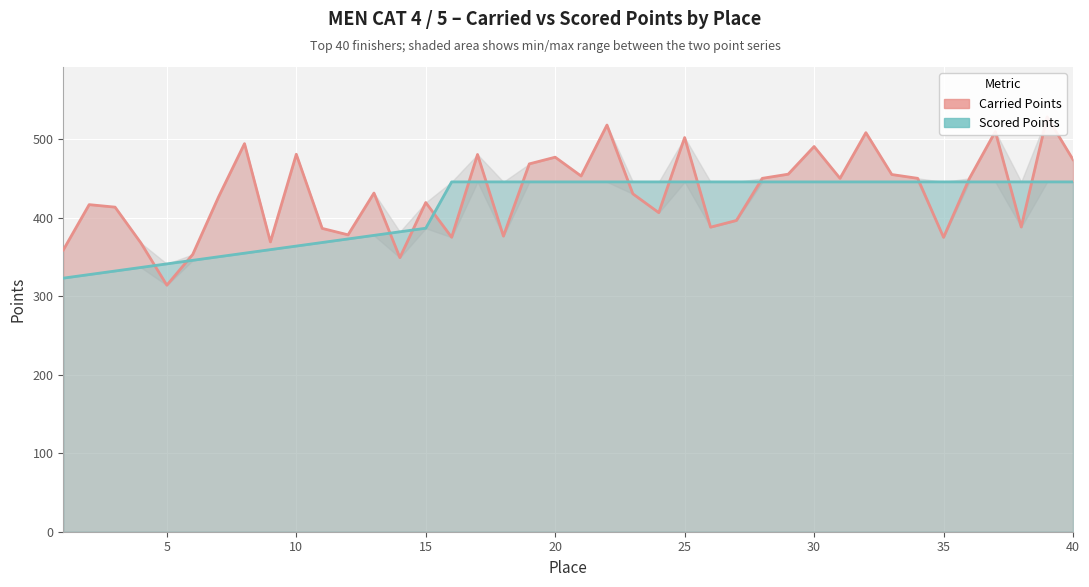

How many series are shown in this chart?

2